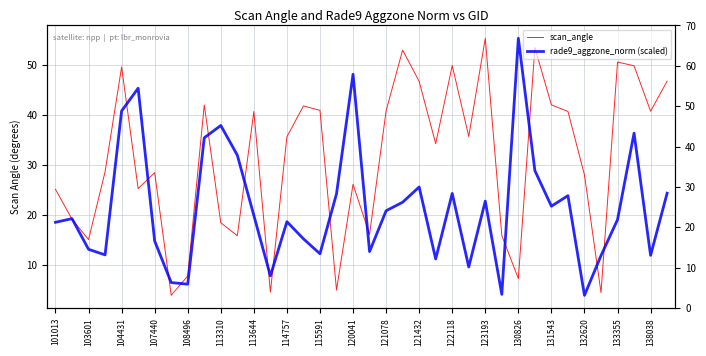

How many data points in scan_angle are less than 35?

19